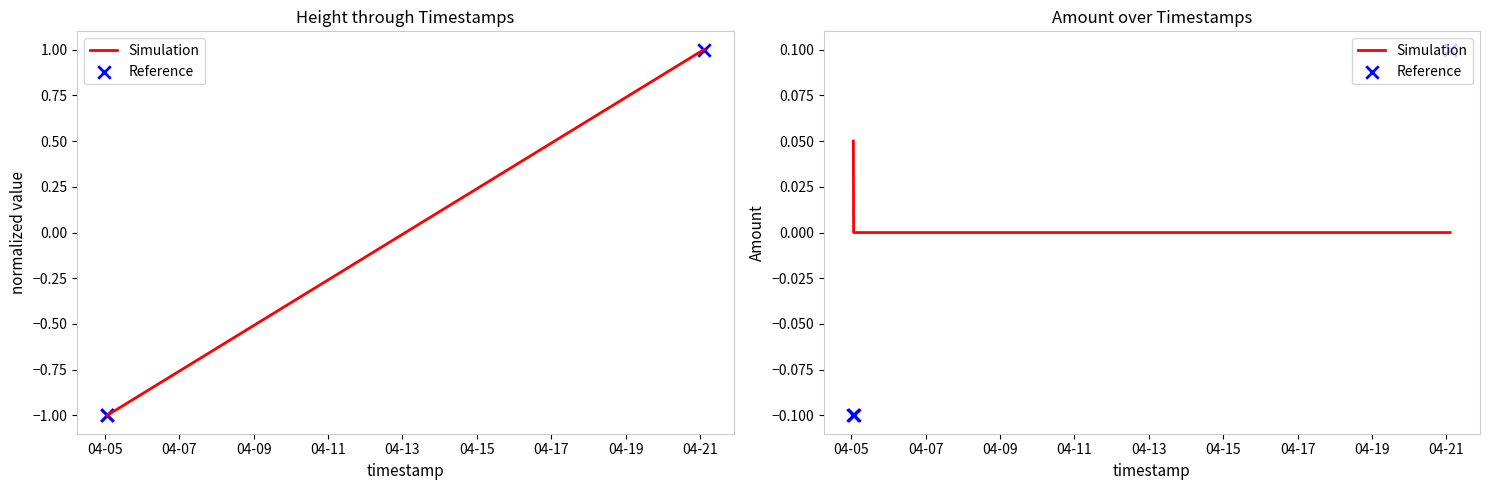

Which series reaches the maximum Y coordinate?

Reference